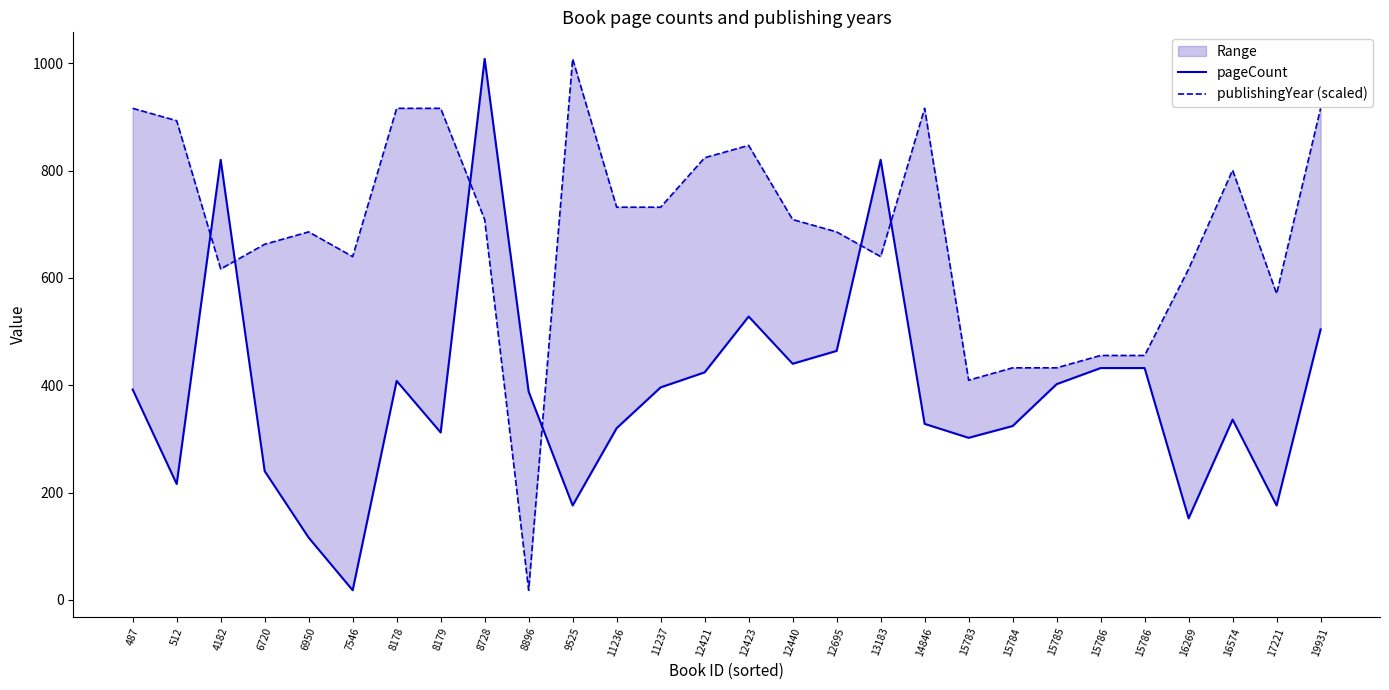

At which category is the sum across all series the highest?

8728